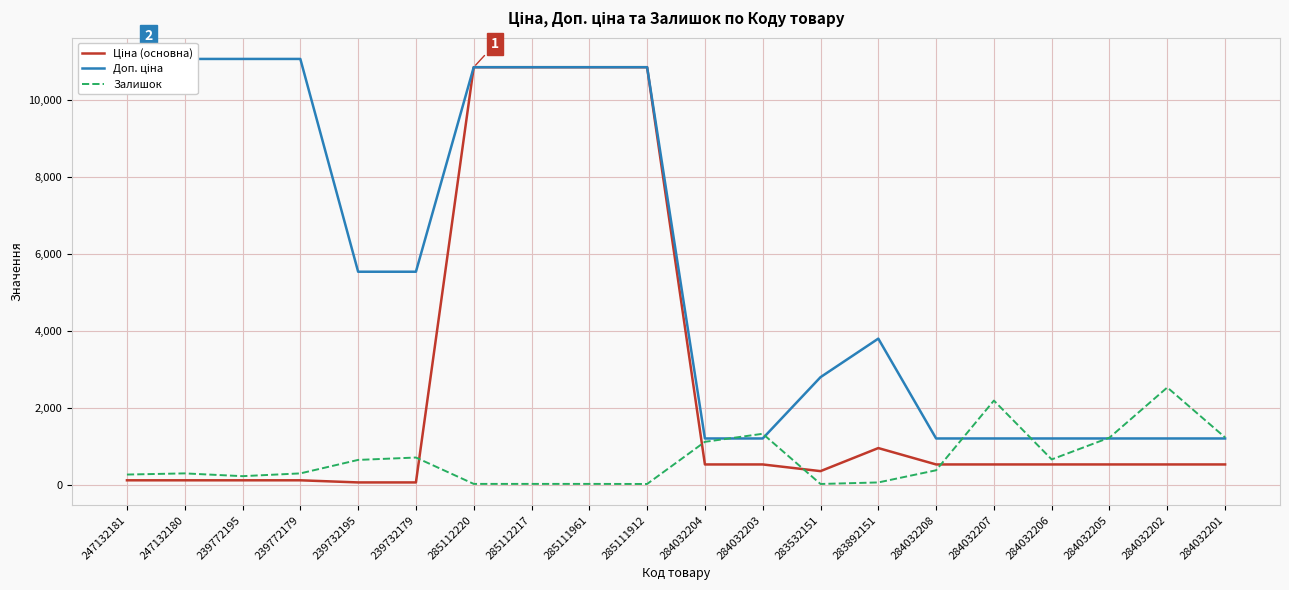

What is the maximum value for Ціна (основна)?

10840.1